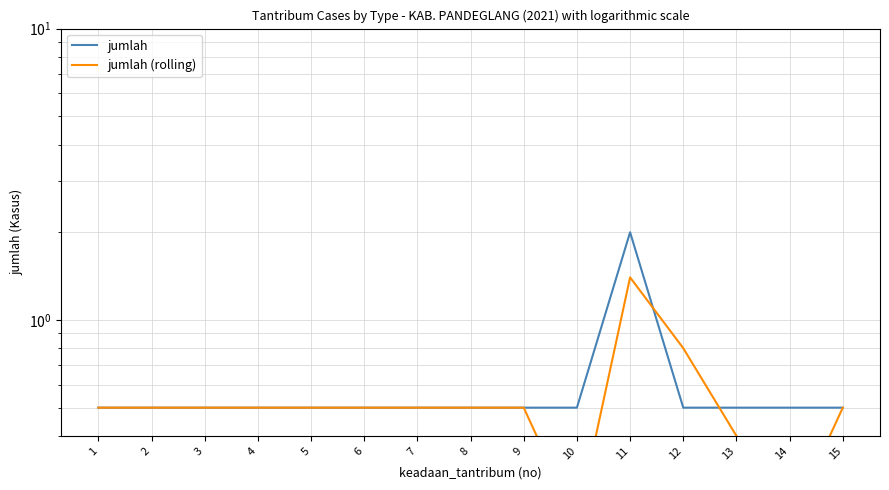

What is the greatest value displayed?

2.0